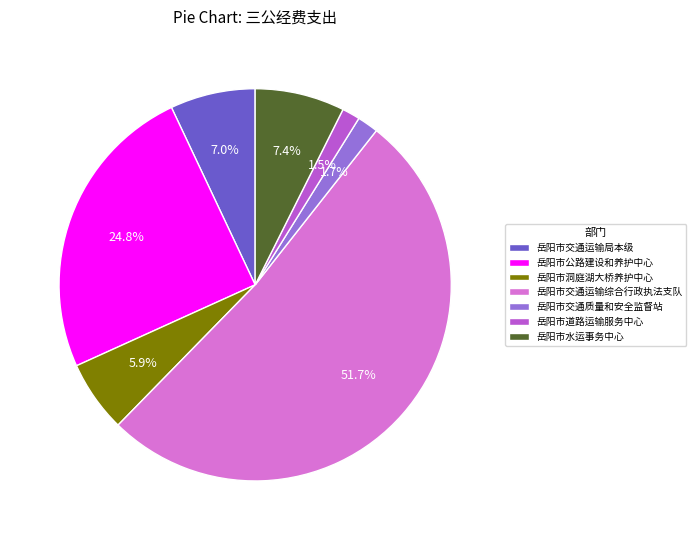

What percentage do 岳阳市交通质量和安全监督站 and 岳阳市水运事务中心 together represent?

9.1%